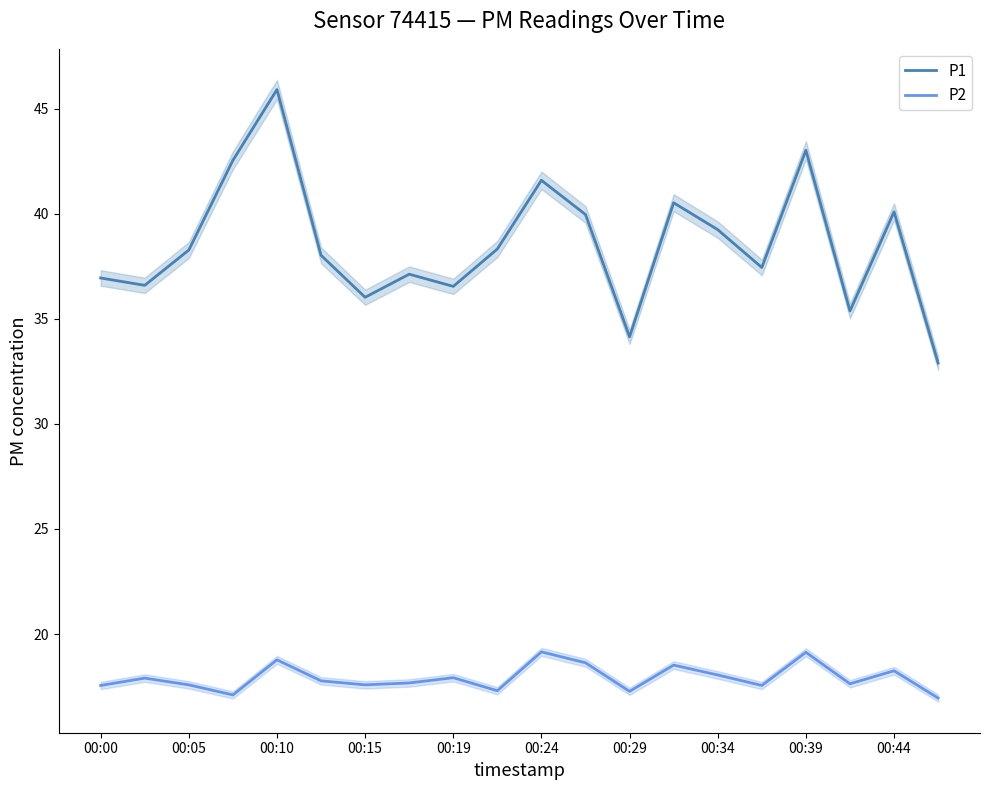

The value of P2 at 19 is 23.7. True or false?

False